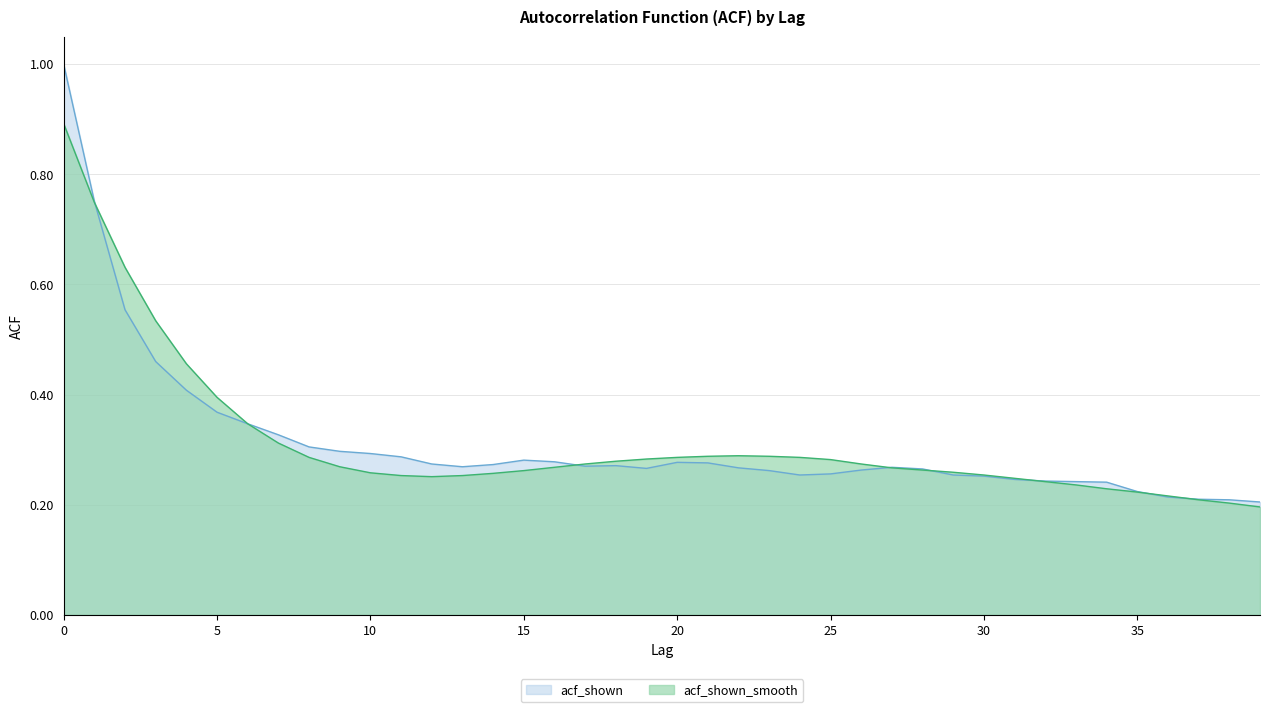

Reading right to left, extract all data points from this chart.

0.2	0.2	0.2	0.2	0.2	0.2	0.2	0.2	0.2	0.3	0.3	0.3	0.3	0.3	0.3	0.3	0.3	0.3	0.3	0.3	0.3	0.3	0.3	0.3	0.3	0.3	0.3	0.3	0.3	0.3	0.3	0.3	0.3	0.3	0.4	0.5	0.5	0.6	0.7	0.9